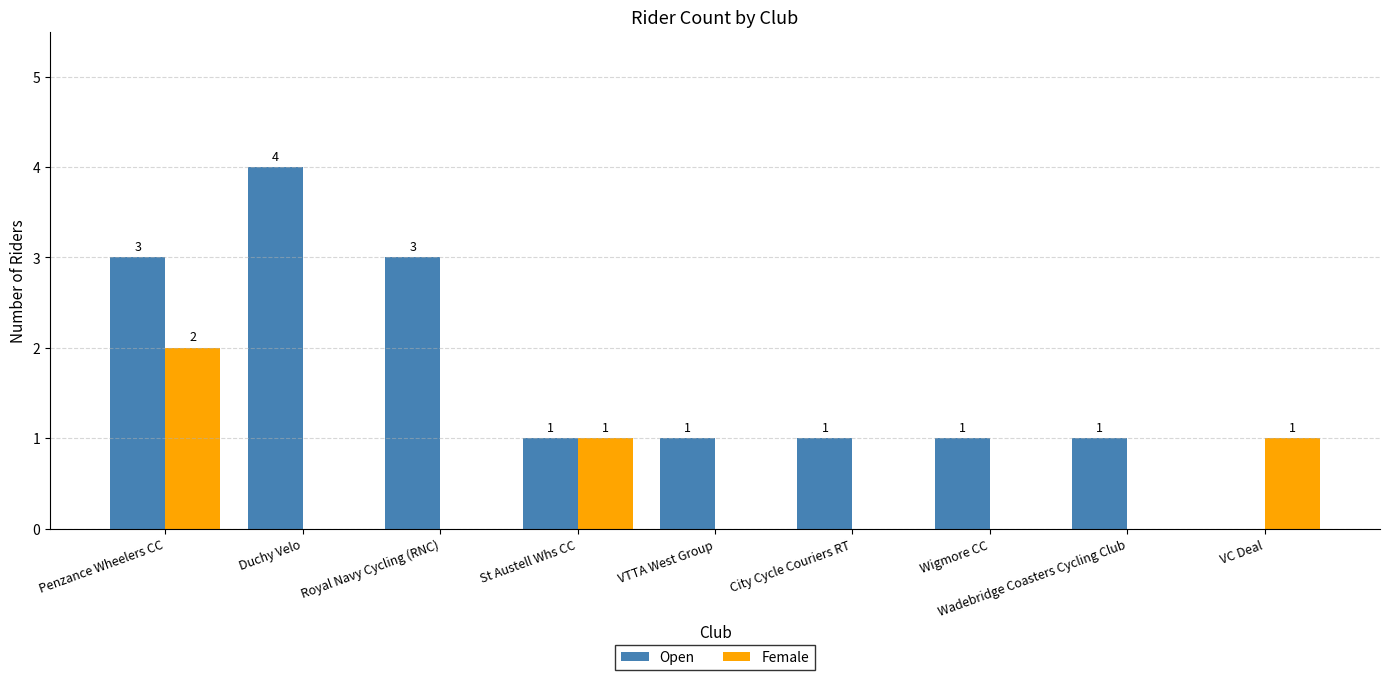

Reading left to right, what are all the values shown in this chart?

Open: Penzance Wheelers CC=3	Duchy Velo=4	Royal Navy Cycling (RNC)=3	St Austell Whs CC=1	VTTA West Group=1	City Cycle Couriers RT=1	Wigmore CC=1	Wadebridge Coasters Cycling Club=1	VC Deal=0
Female: Penzance Wheelers CC=2	Duchy Velo=0	Royal Navy Cycling (RNC)=0	St Austell Whs CC=1	VTTA West Group=0	City Cycle Couriers RT=0	Wigmore CC=0	Wadebridge Coasters Cycling Club=0	VC Deal=1